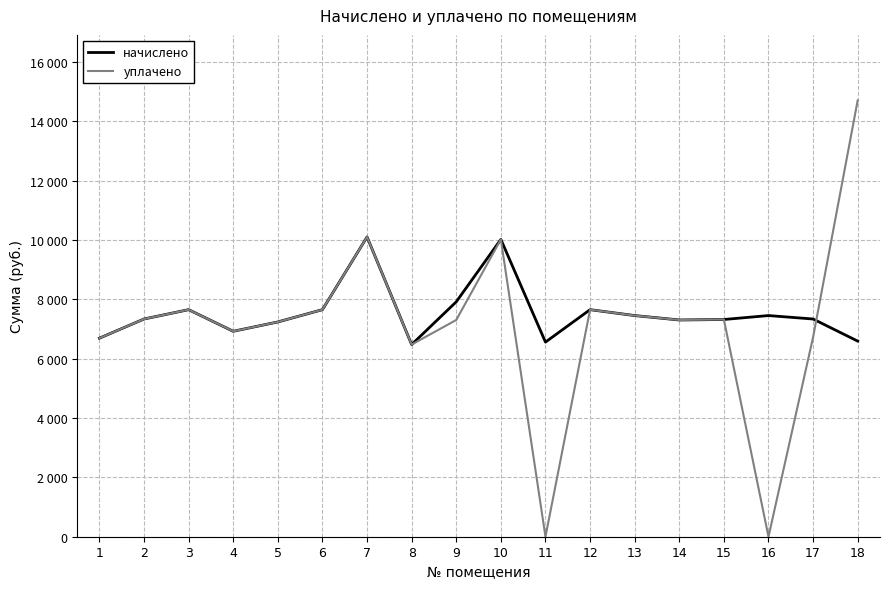

What are all the series names shown in the legend?

начислено, уплачено